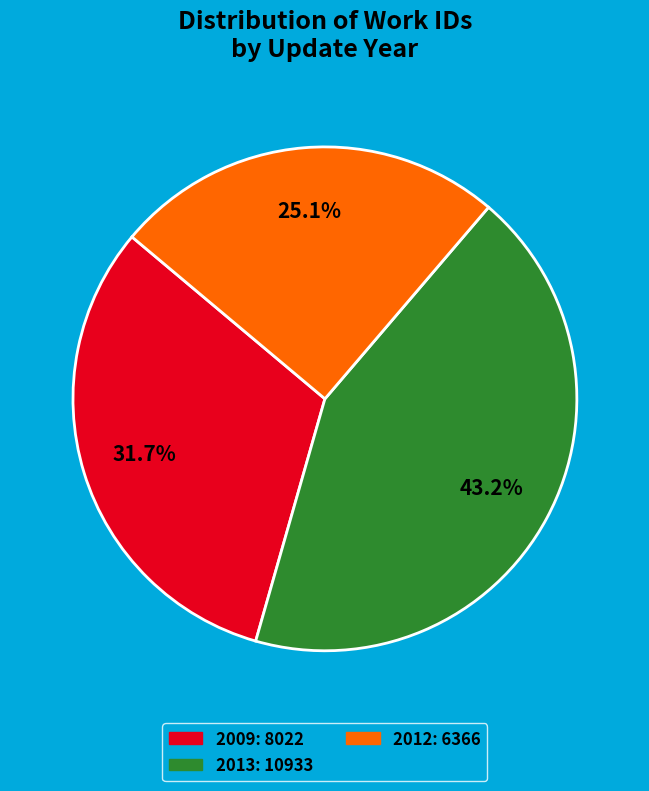

Does any single category account for the majority?

No